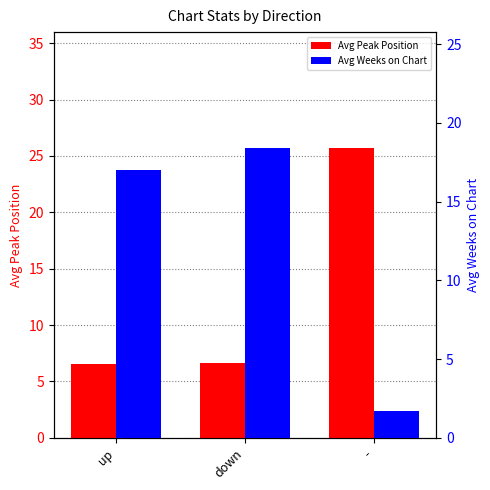

Which series has the widest spread of values?

Avg Peak Position